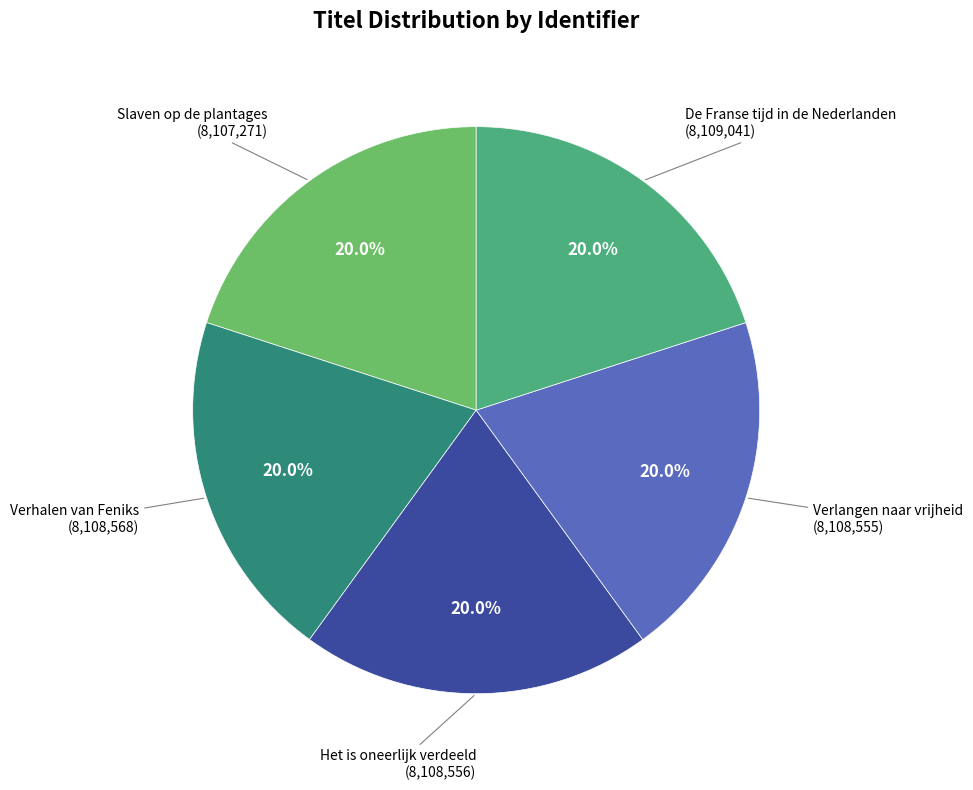

Is there any slice that represents more than half of the pie?

No